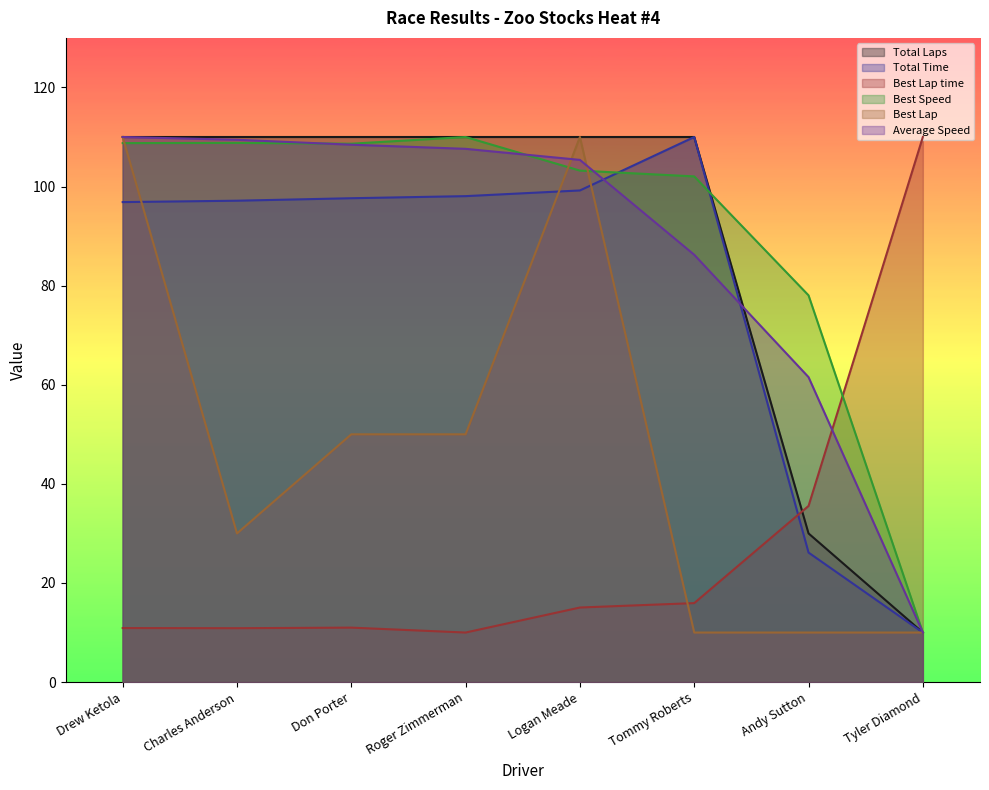

Is the value of Total Time at Andy Sutton greater than the value of Best Speed at Roger Zimmerman?

No